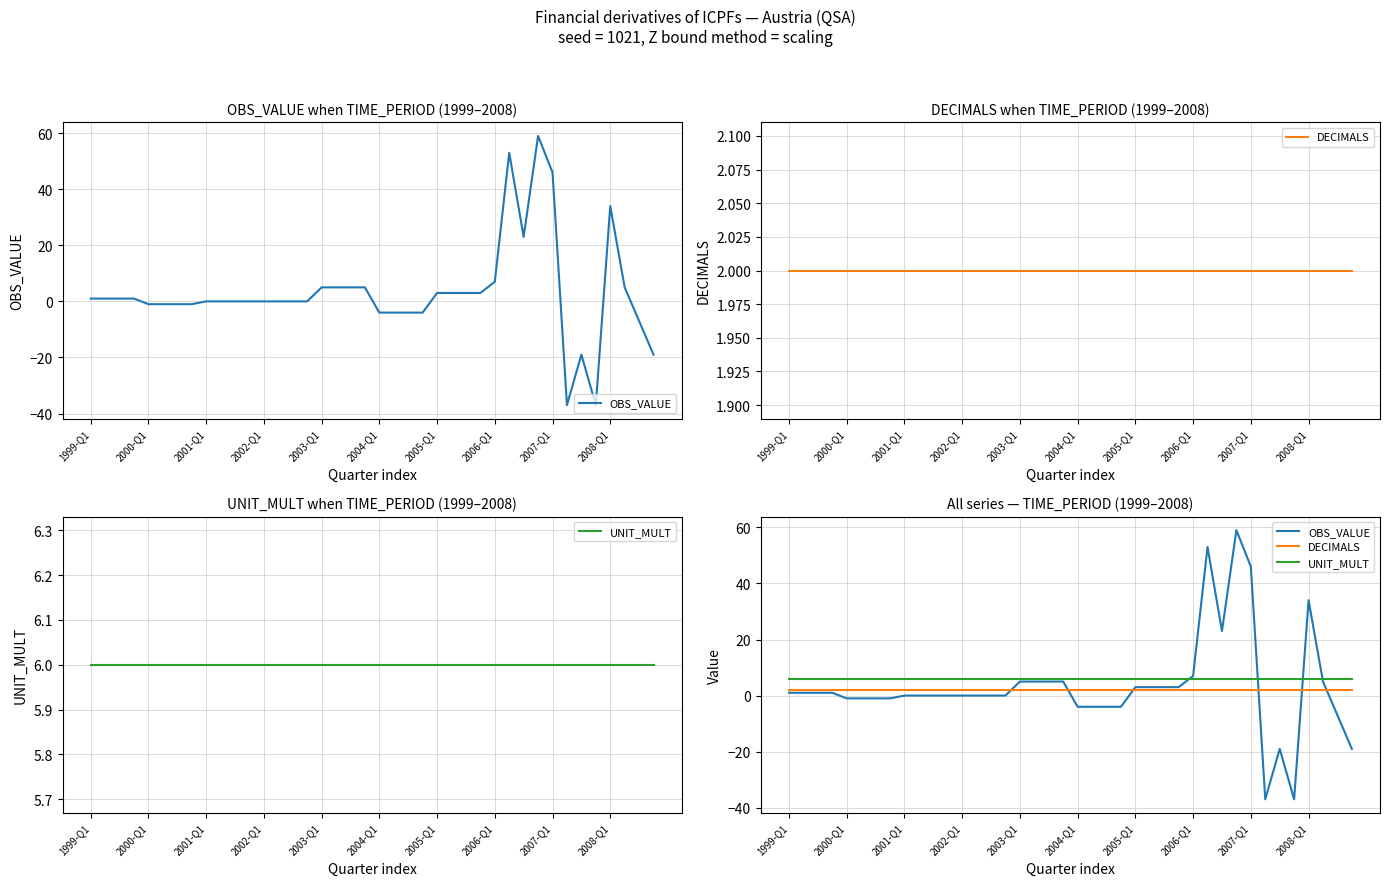

What is the minimum value shown in the chart?

-37